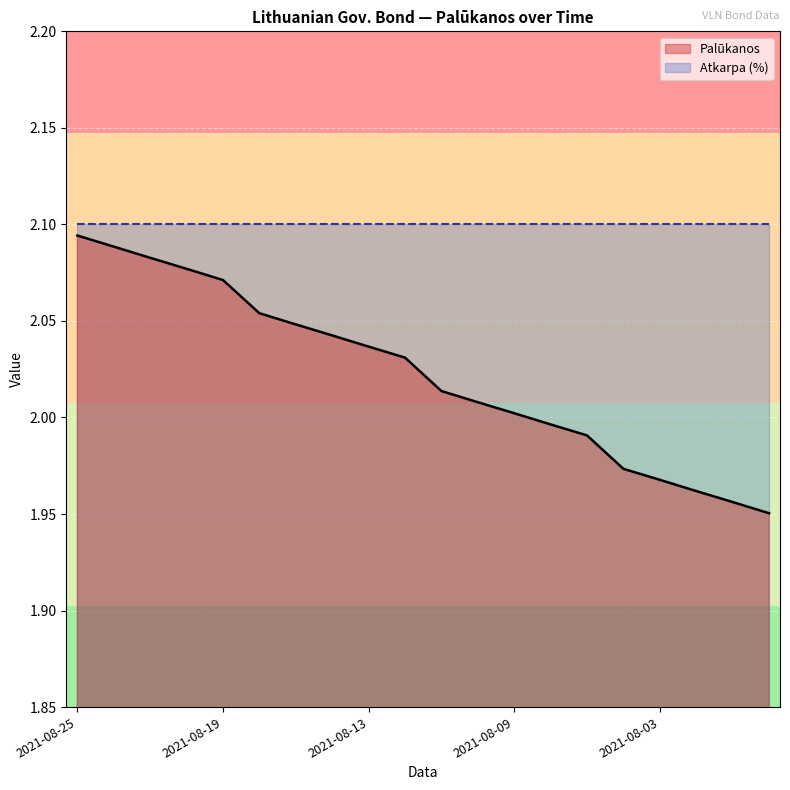

What is the label of the 5th point from the left?

2021-08-19